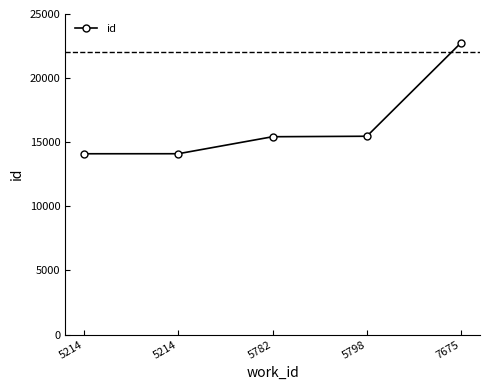

Does the chart display data point markers on the line(s)?

Yes